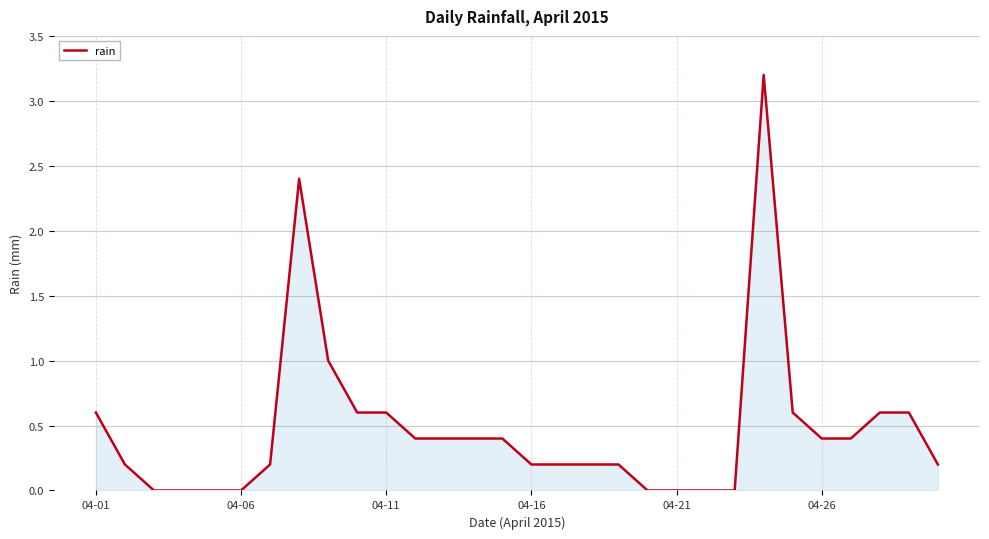

What is the sum of all values?

14.0